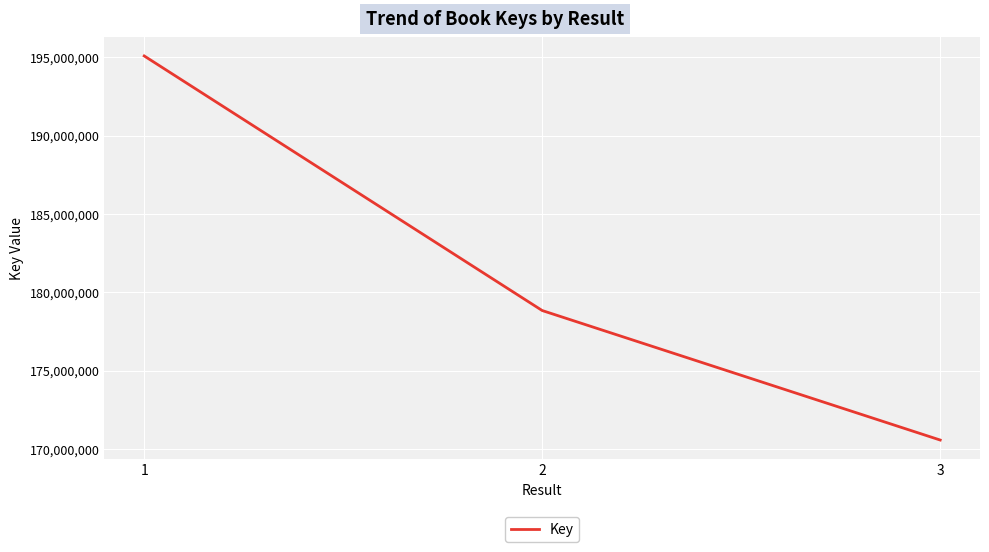

Which category has the highest value across all series?

1